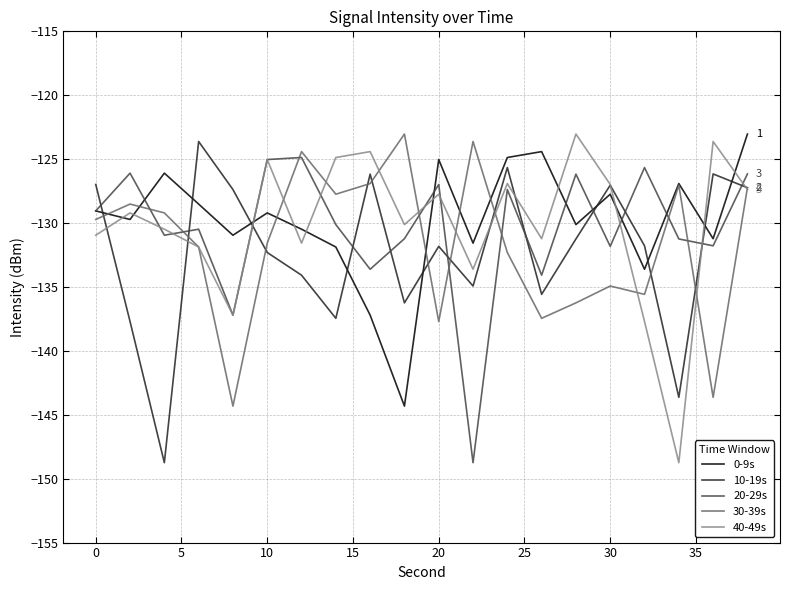

Which series ends up on top after the final intersection of 20-29s and 30-39s?

20-29s